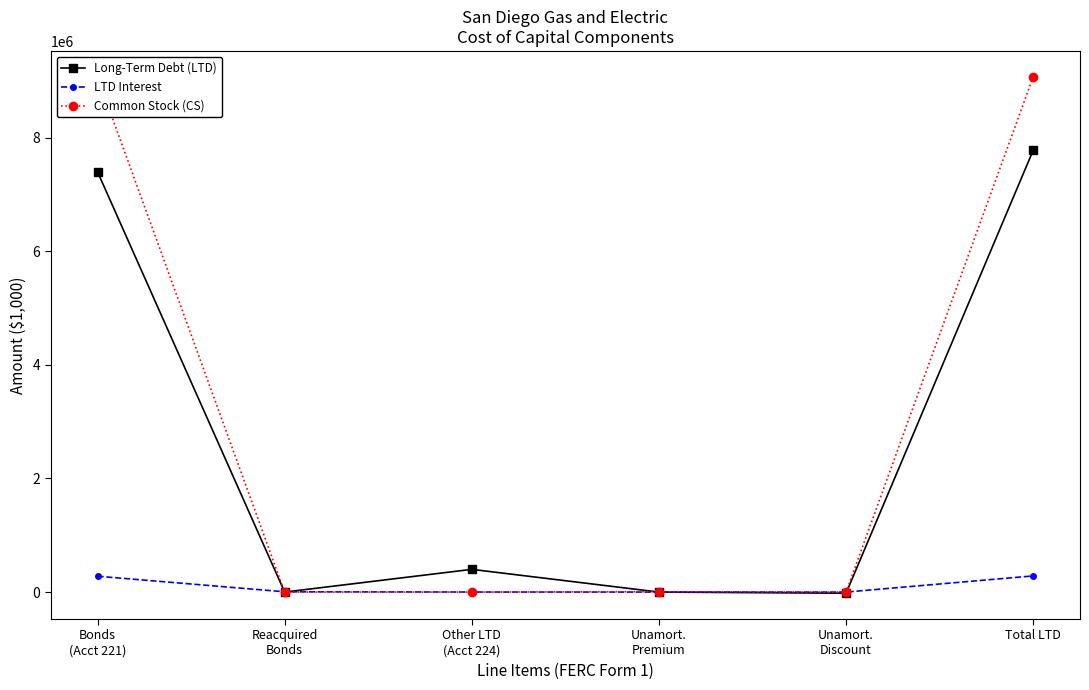

List the series in order of their peak value, lowest first.

LTD Interest, Long-Term Debt (LTD), Common Stock (CS)